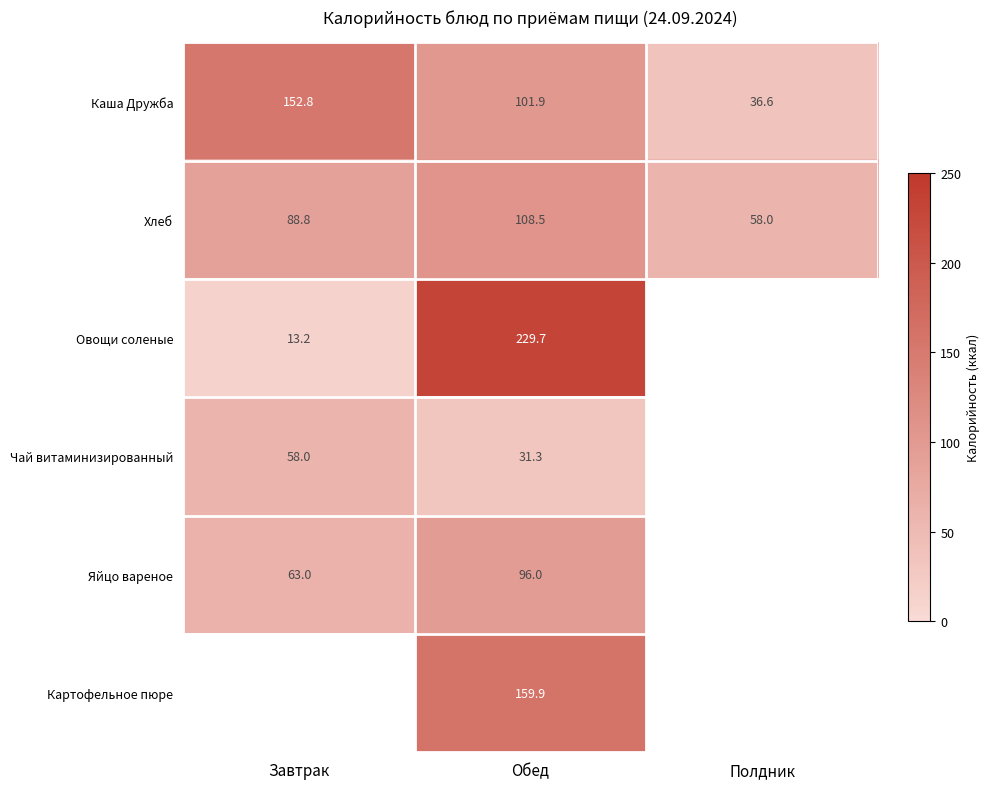

True or false: Яйцо вареное has a value of 96.0 at Обед.

True